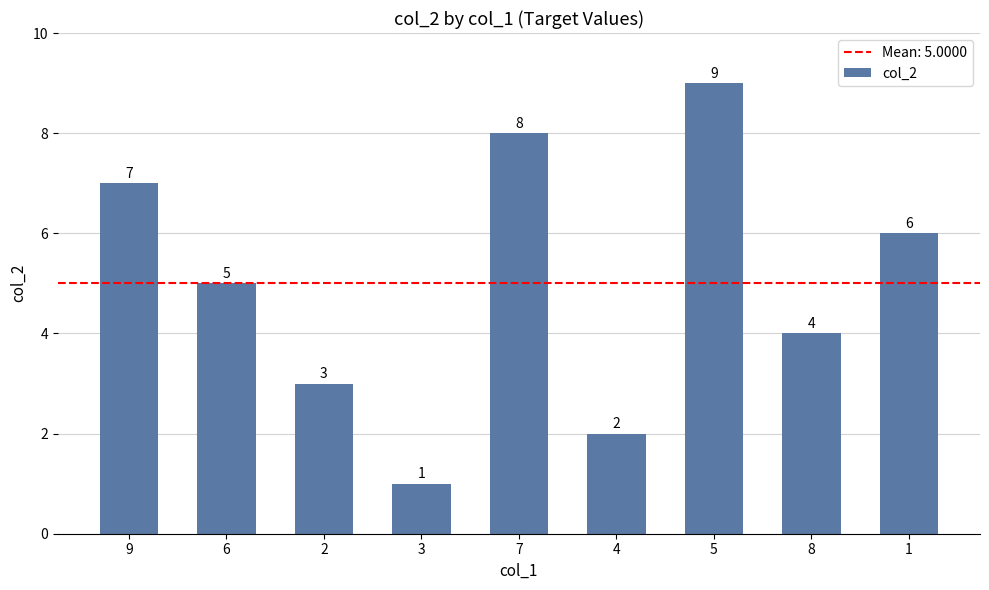

What is the value of the 4th bar from the left?

1